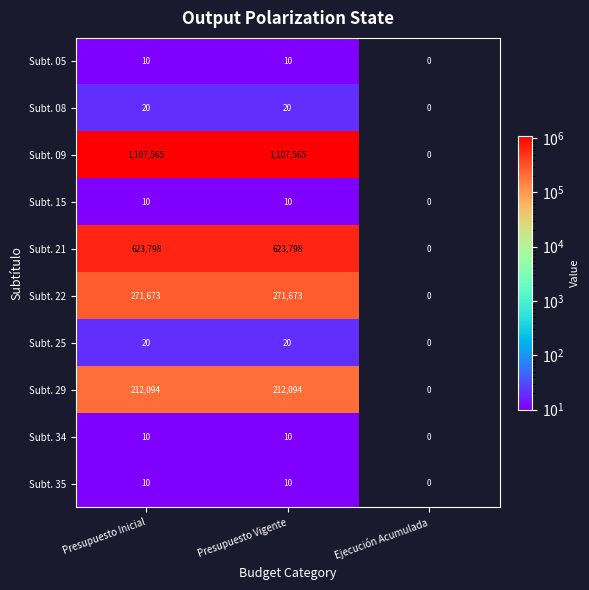

What is the spread (max minus min) of values at Presupuesto Vigente?

1107555